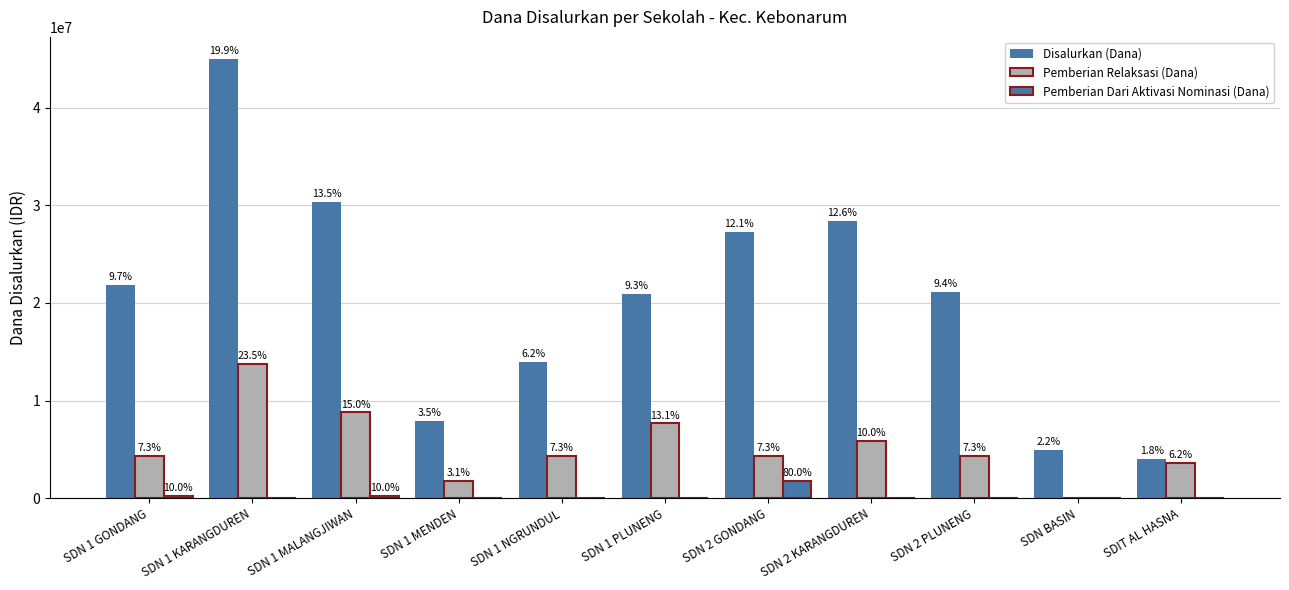

List the series in order of their peak value, lowest first.

Pemberian Dari Aktivasi Nominasi (Dana), Pemberian Relaksasi (Dana), Disalurkan (Dana)